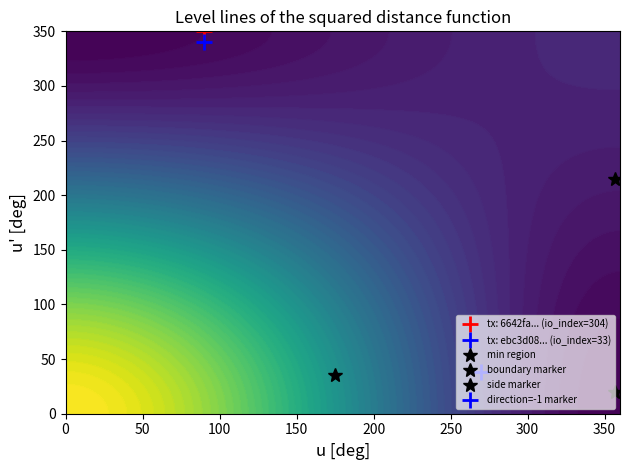

Which has a higher value, io_index or direction?

io_index